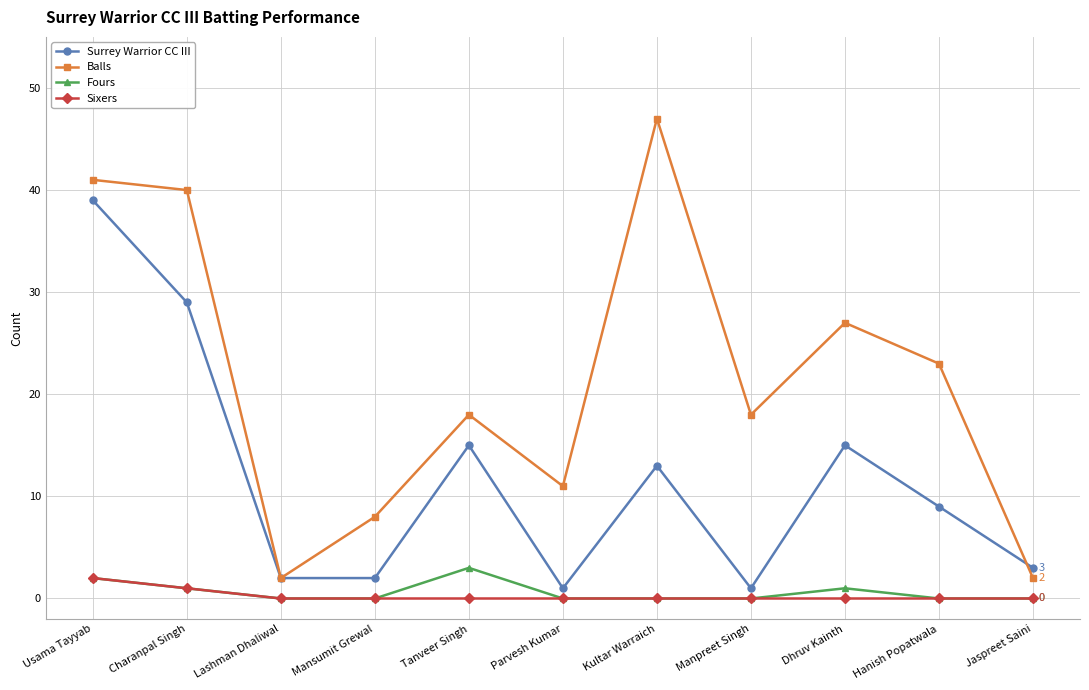

Which series has the widest spread of values?

Balls